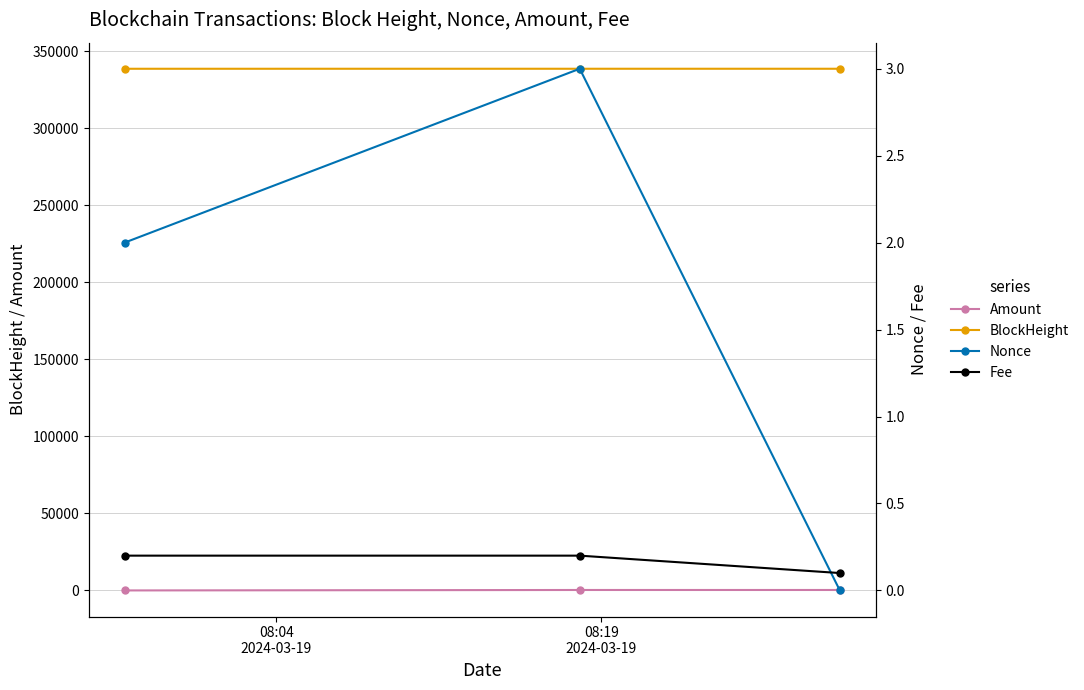

What is the value of the BlockHeight point at the 2nd from the left?

338645.0